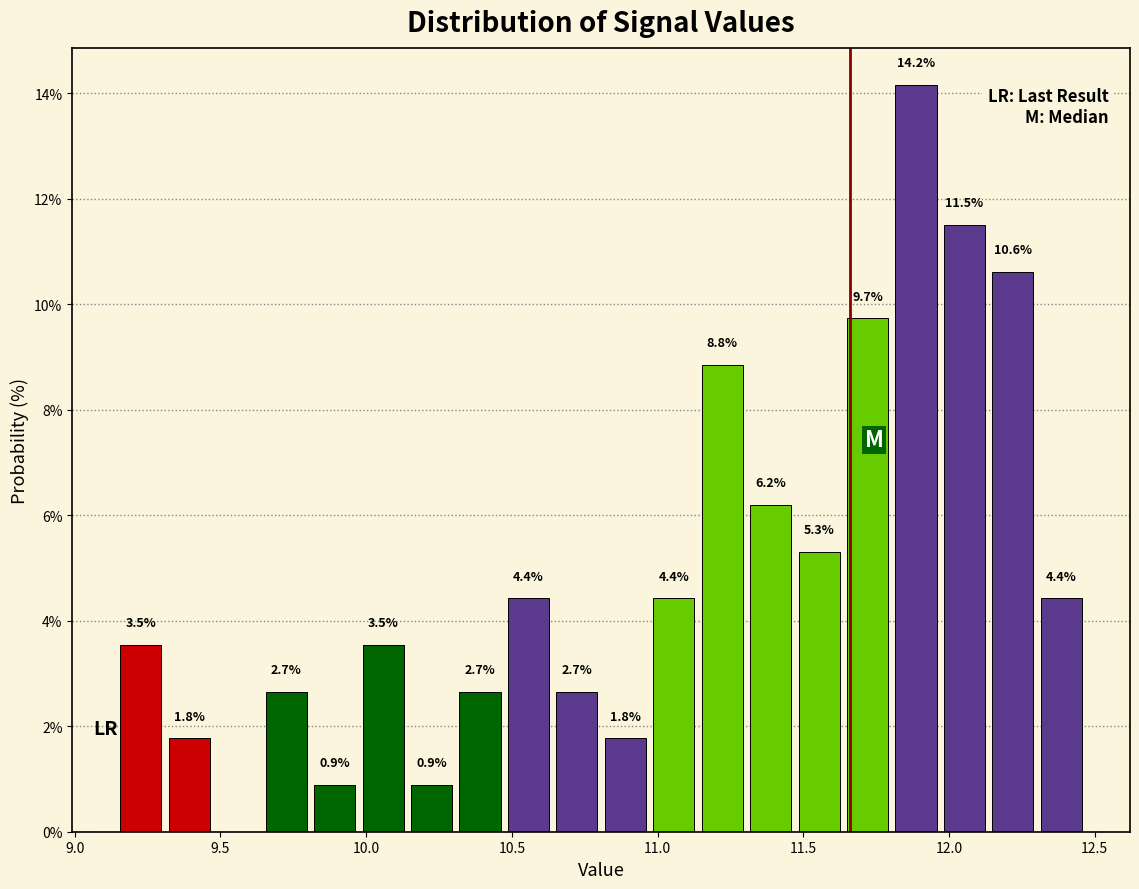

Around what value on the x-axis is the tallest bar? Give the approximate position of its centre, as read against the axis.

11.90